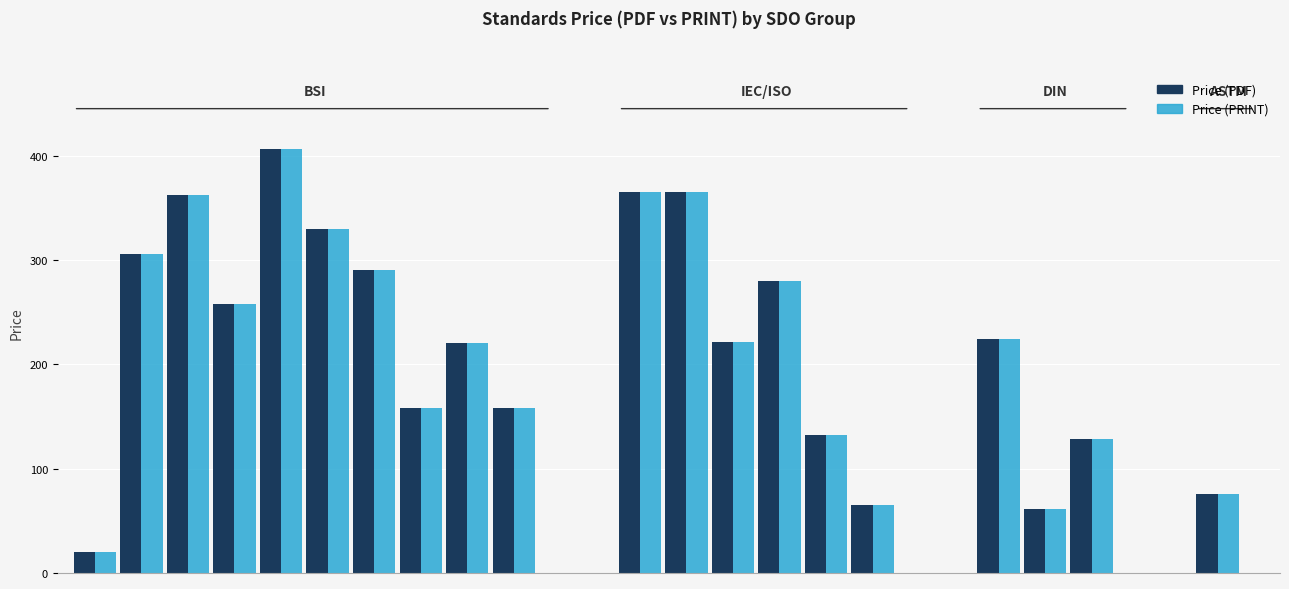

True or false: Price (PRINT) has a value of 517.3 at ISO-IEC 82474-1.

False